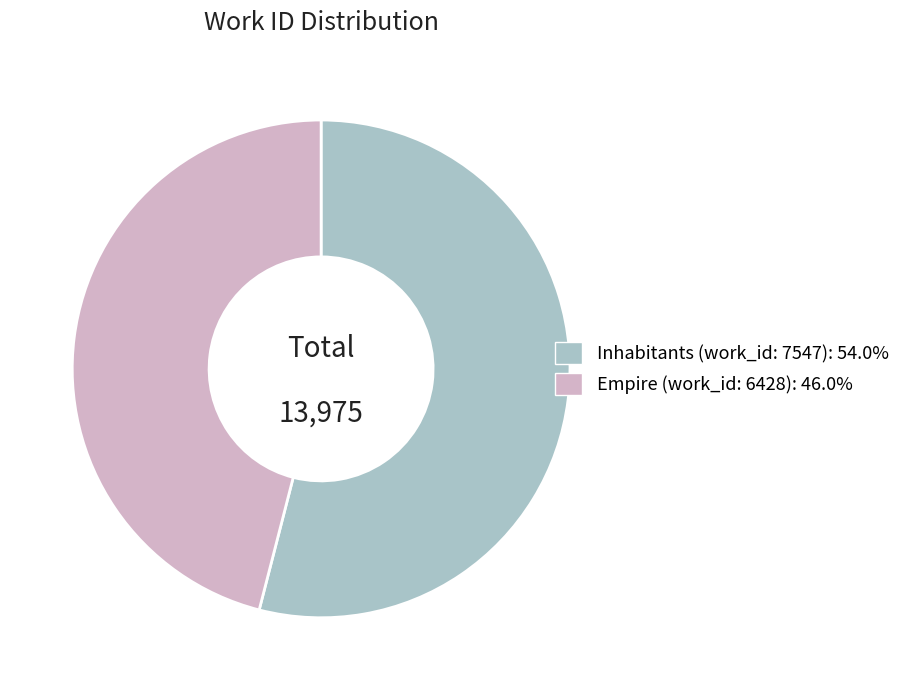

What is the ratio of the value at Empire (work_id: 6428): 46.0% to the value at Inhabitants (work_id: 7547): 54.0%?

0.9